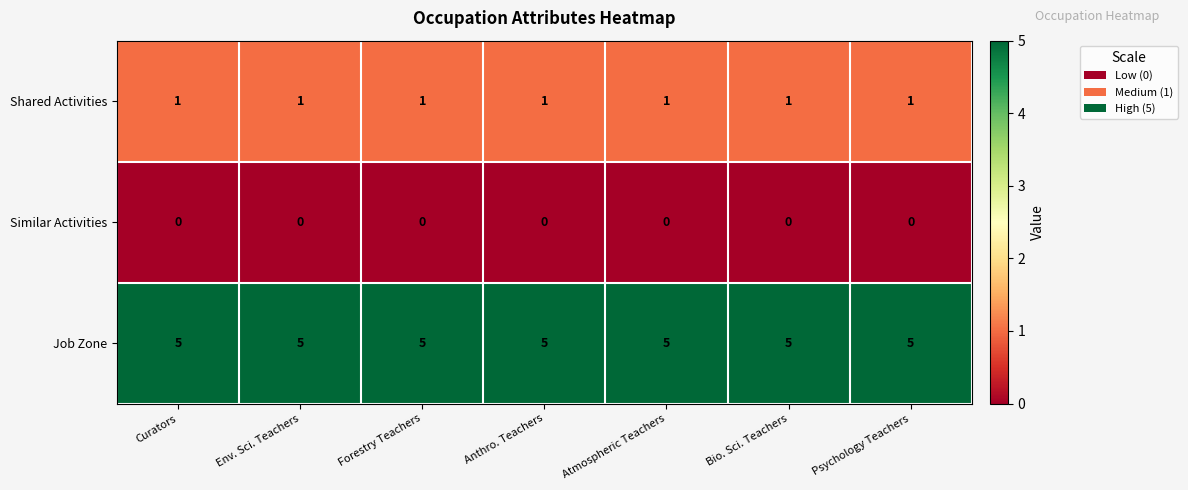

True or false: Job Zone has a value of 5 at Anthro. Teachers.

True